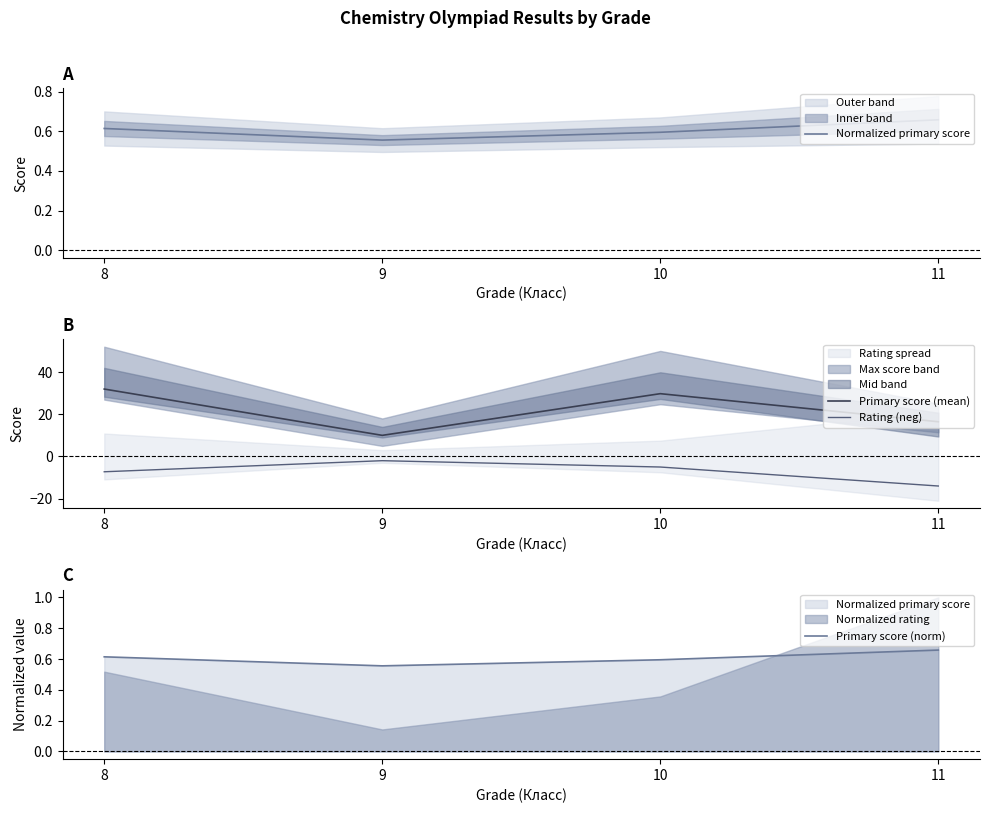

The Normalized primary score series shows 0.8 at 8. True or false?

False